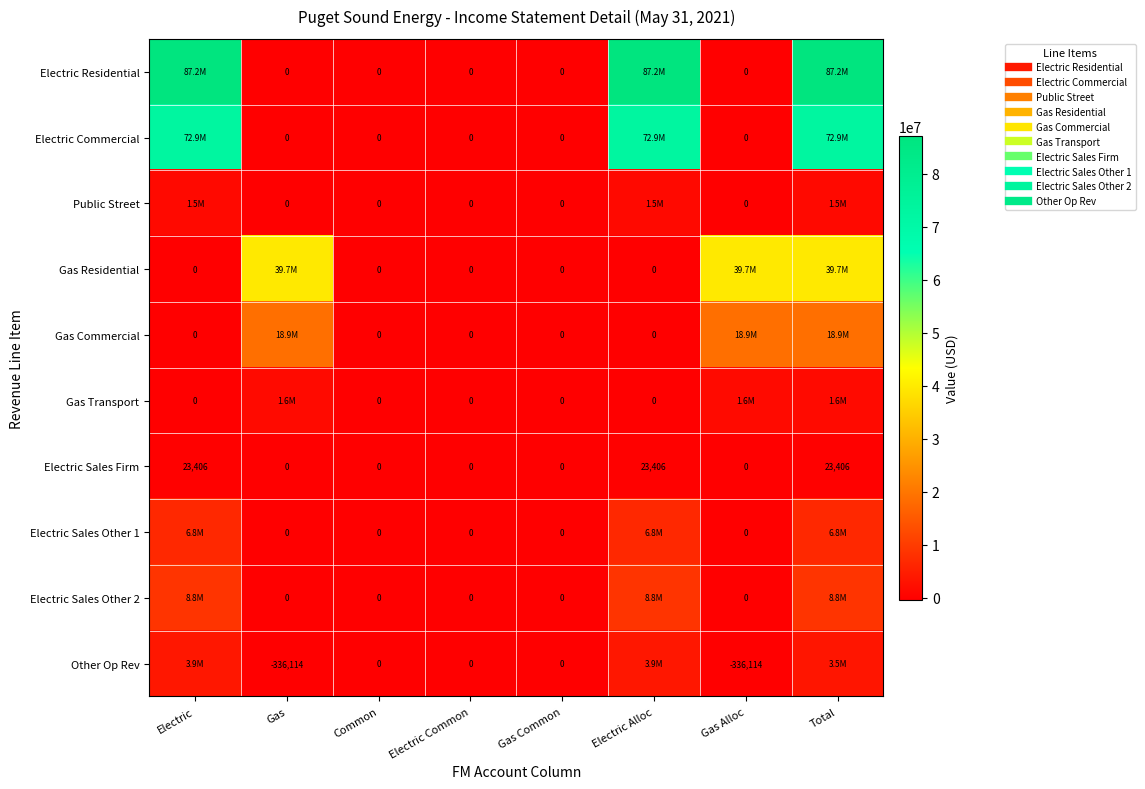

At which category is the sum across all series the highest?

Total